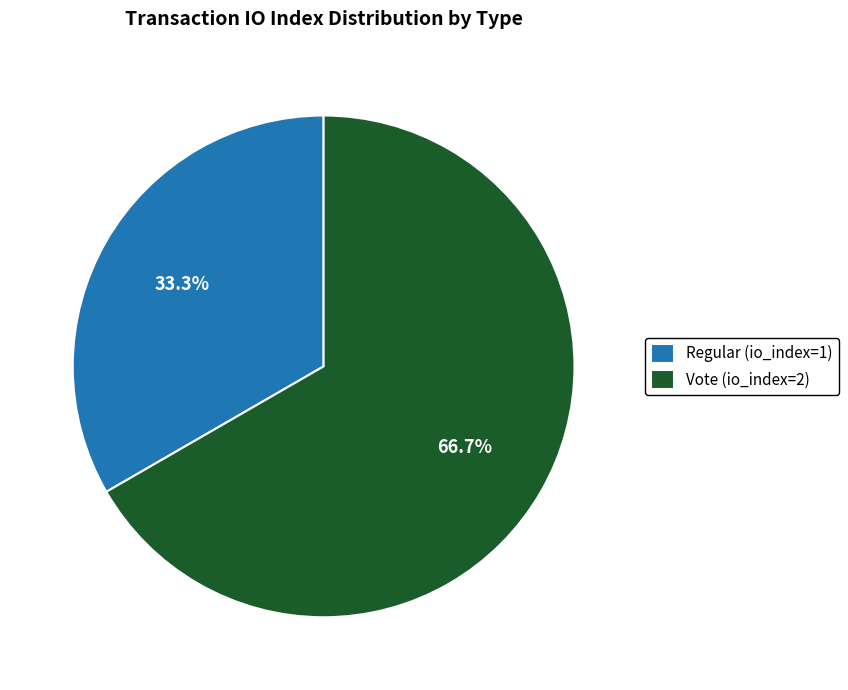

What percentage is the Regular (io_index=1) slice, to the nearest percent?

33%